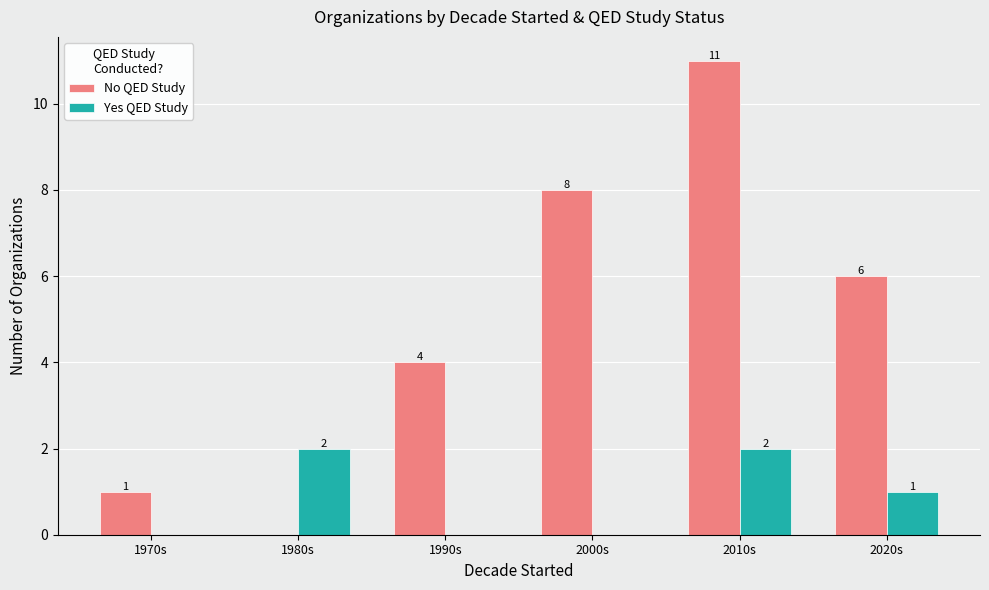

Which category has the highest value in the No QED Study series?

2010s